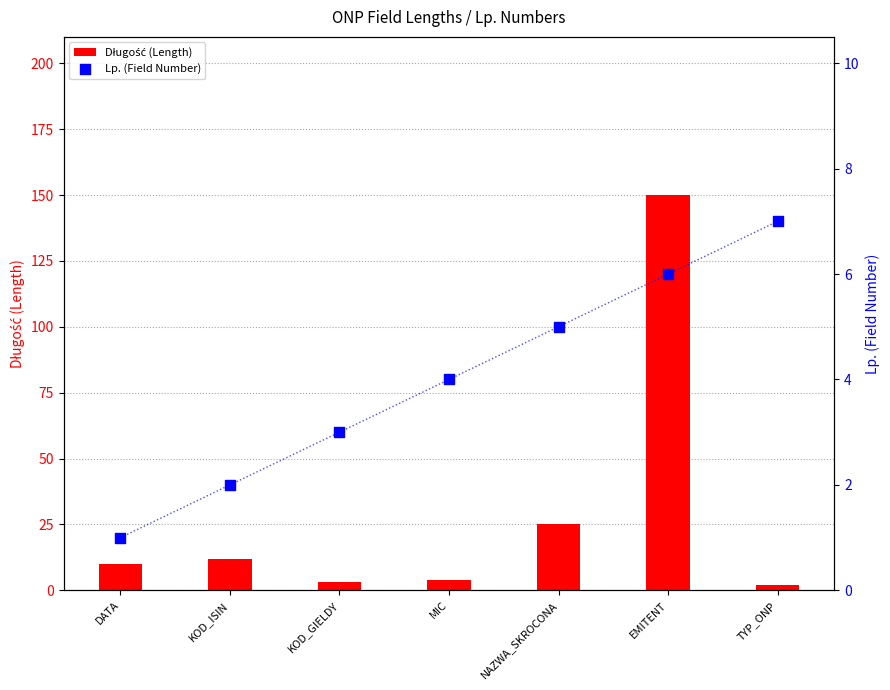

What is the total value across all series at NAZWA_SKROCONA?

30